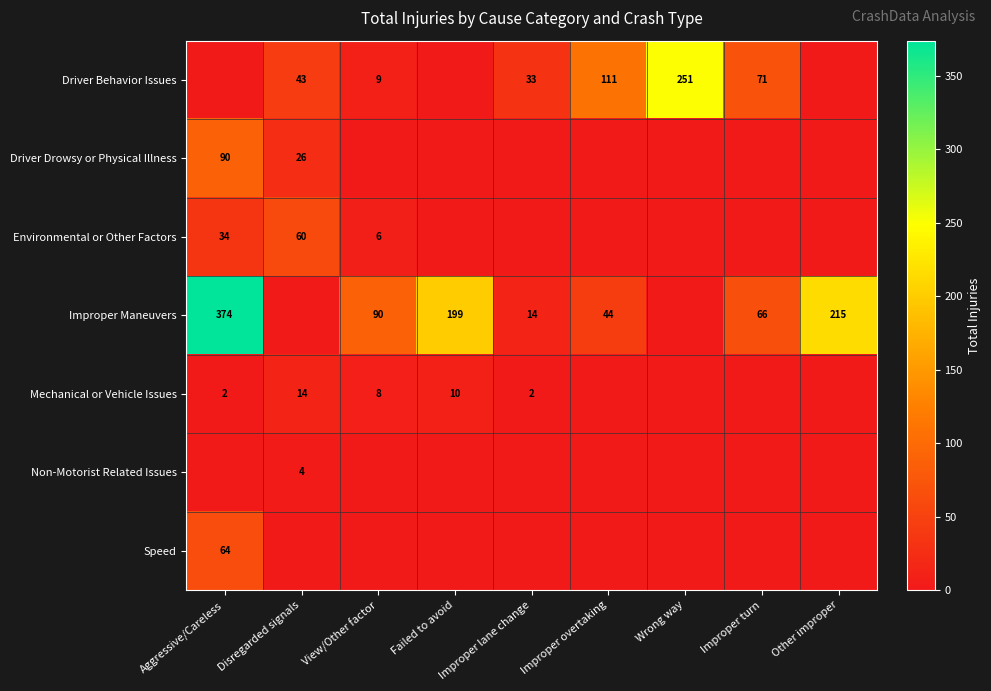

The Improper Maneuvers series shows 118 at Improper turn. True or false?

False